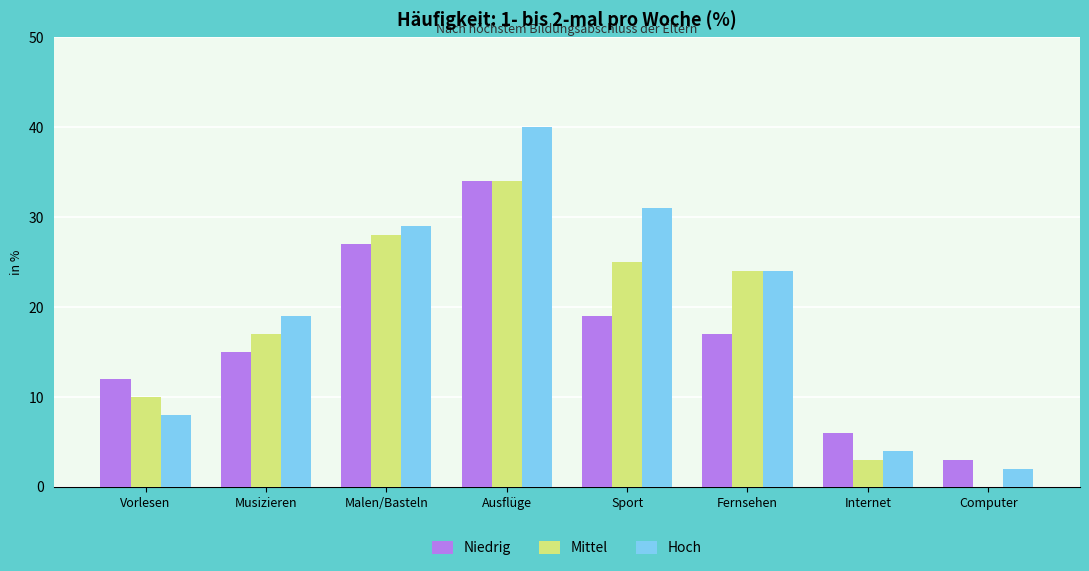

Between Musizieren and Fernsehen, which series saw the biggest shift?

Mittel